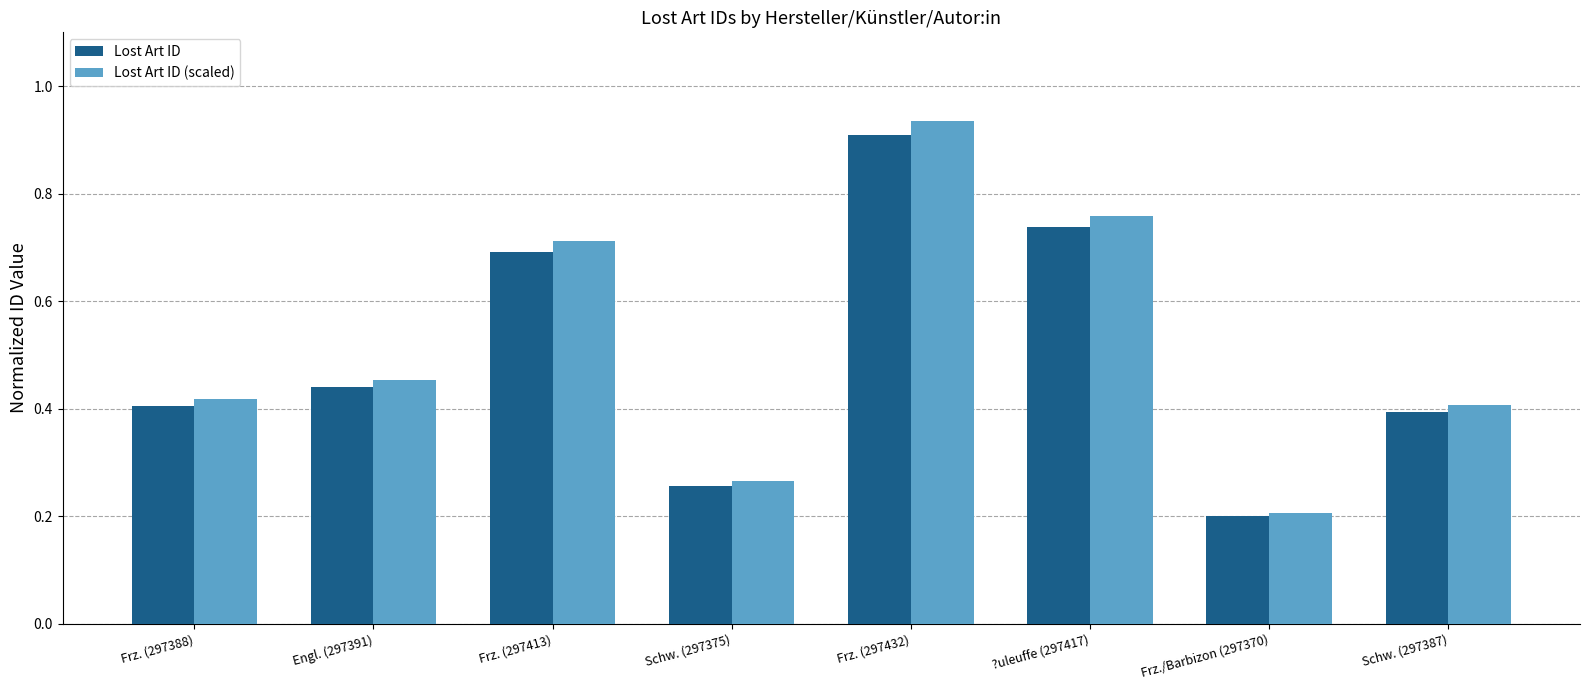

At which category does the chart reach its minimum across all series?

Frz./Barbizon (297370)